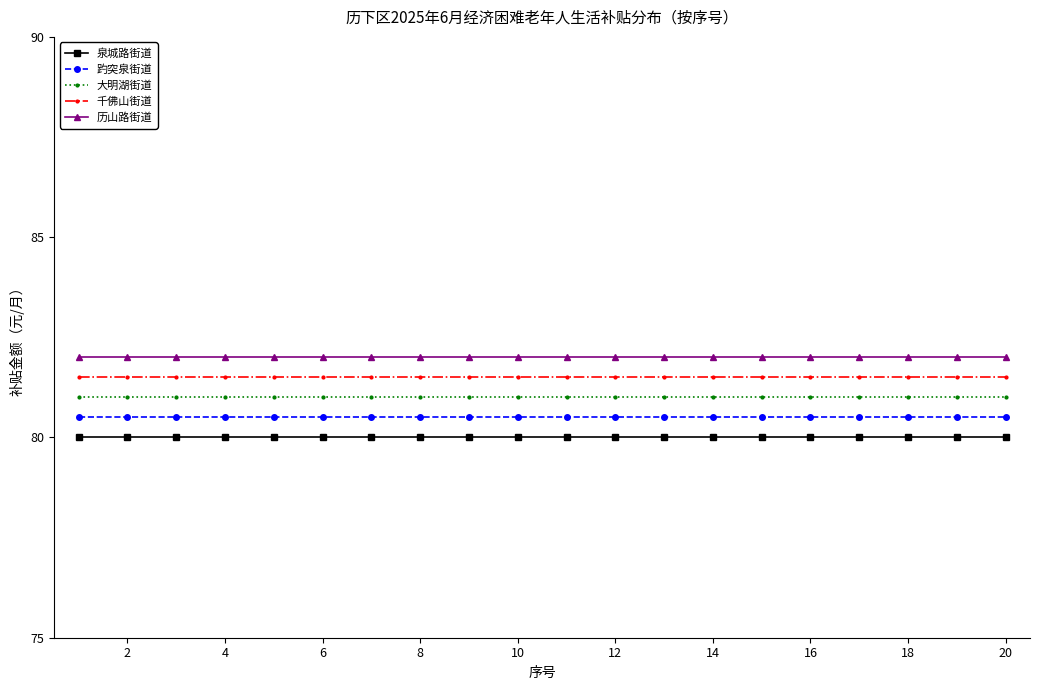

True or false: 历山路街道 and 趵突泉街道 cross at least once.

False